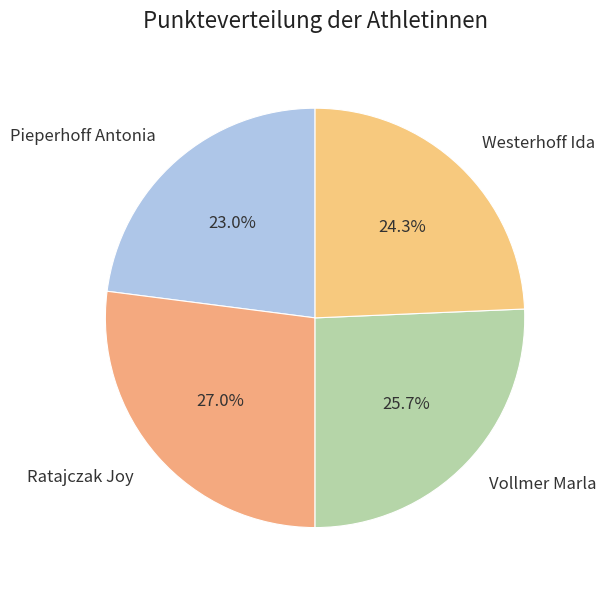

What is the ratio of the value at Vollmer Marla to the value at Pieperhoff Antonia?

1.1